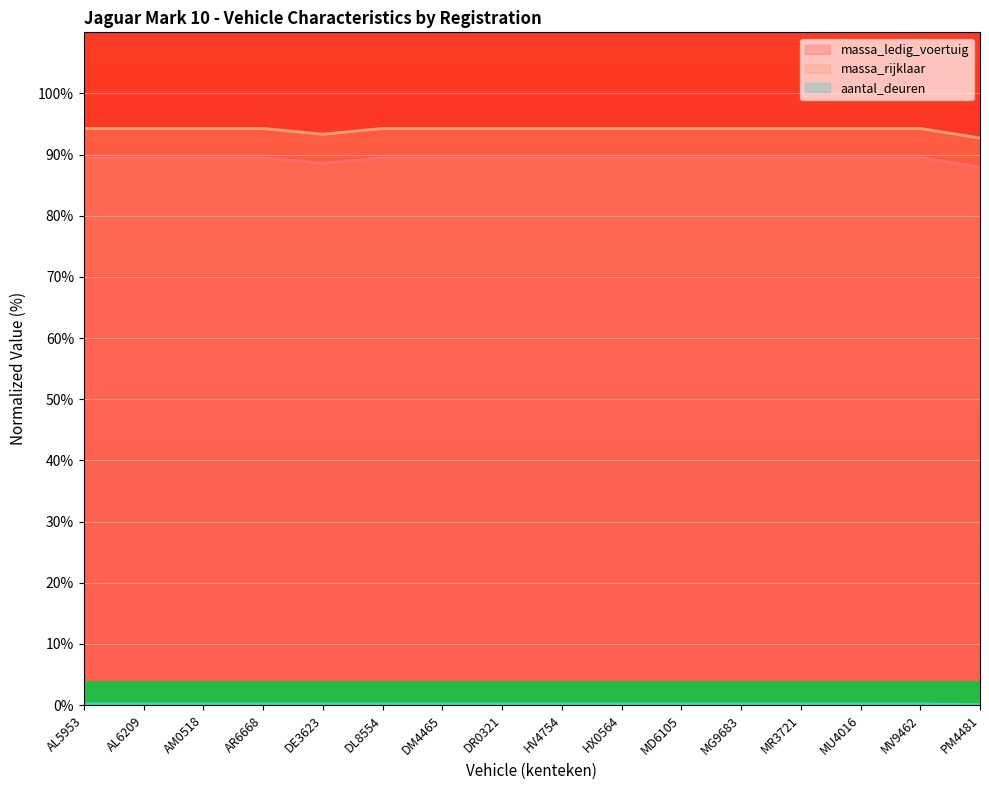

How many massa_rijklaar values are between 94 and 95?

14